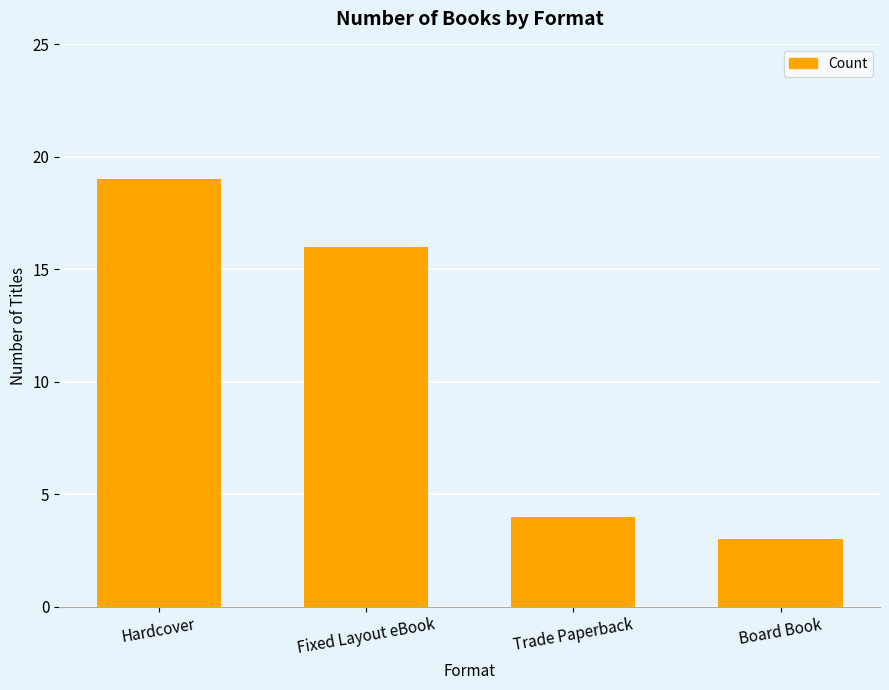

What is the greatest value displayed?

19